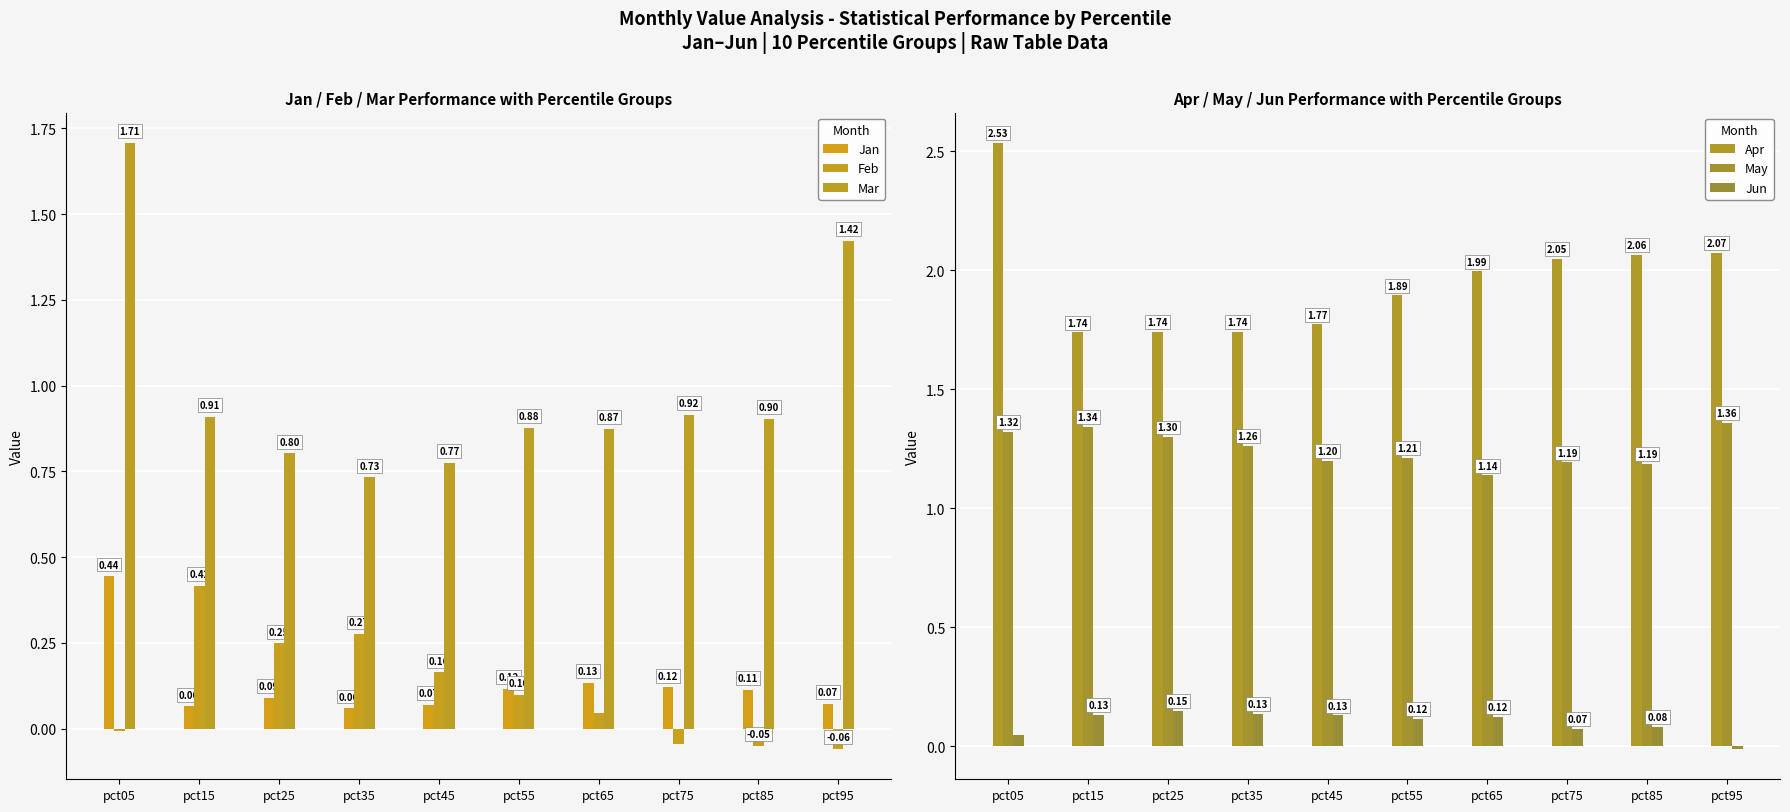

Where does the Feb series first go above 0?

pct15